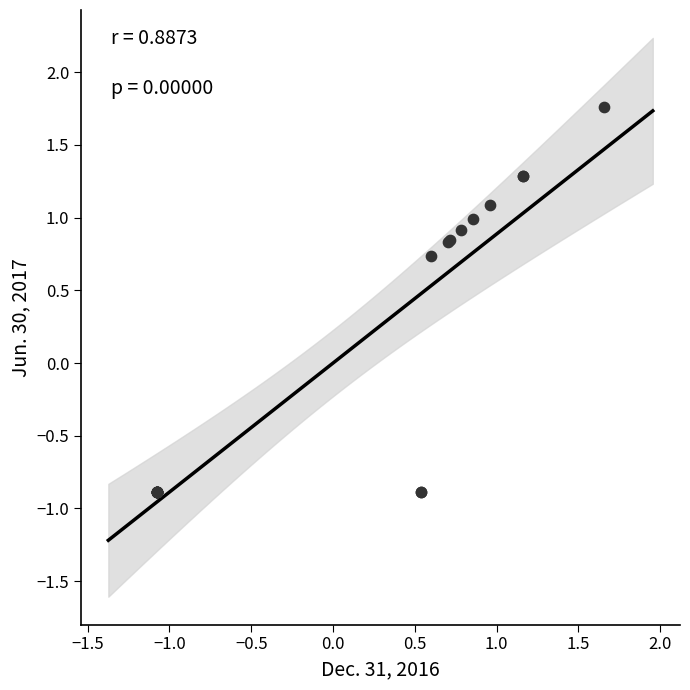

What Y value in the scatter plot is closest to 0?

0.7